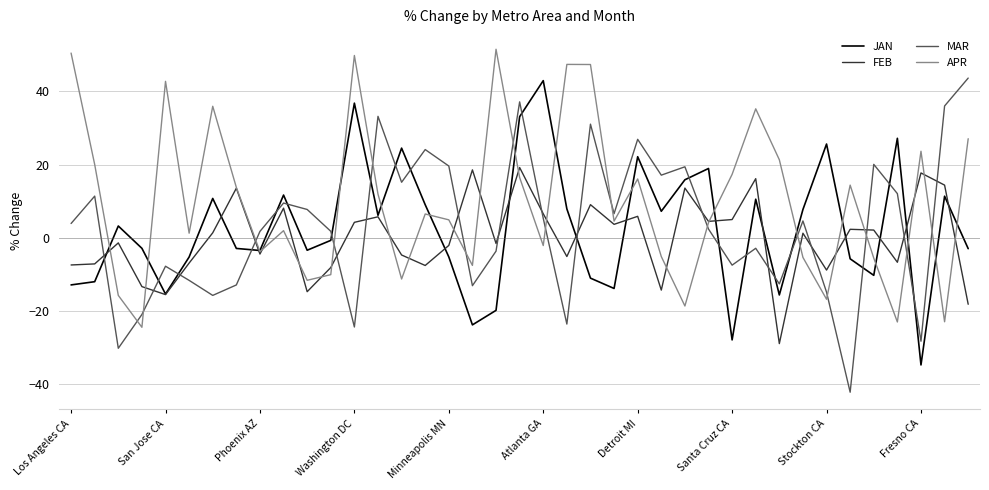

How many values in the FEB series are below 1?

19